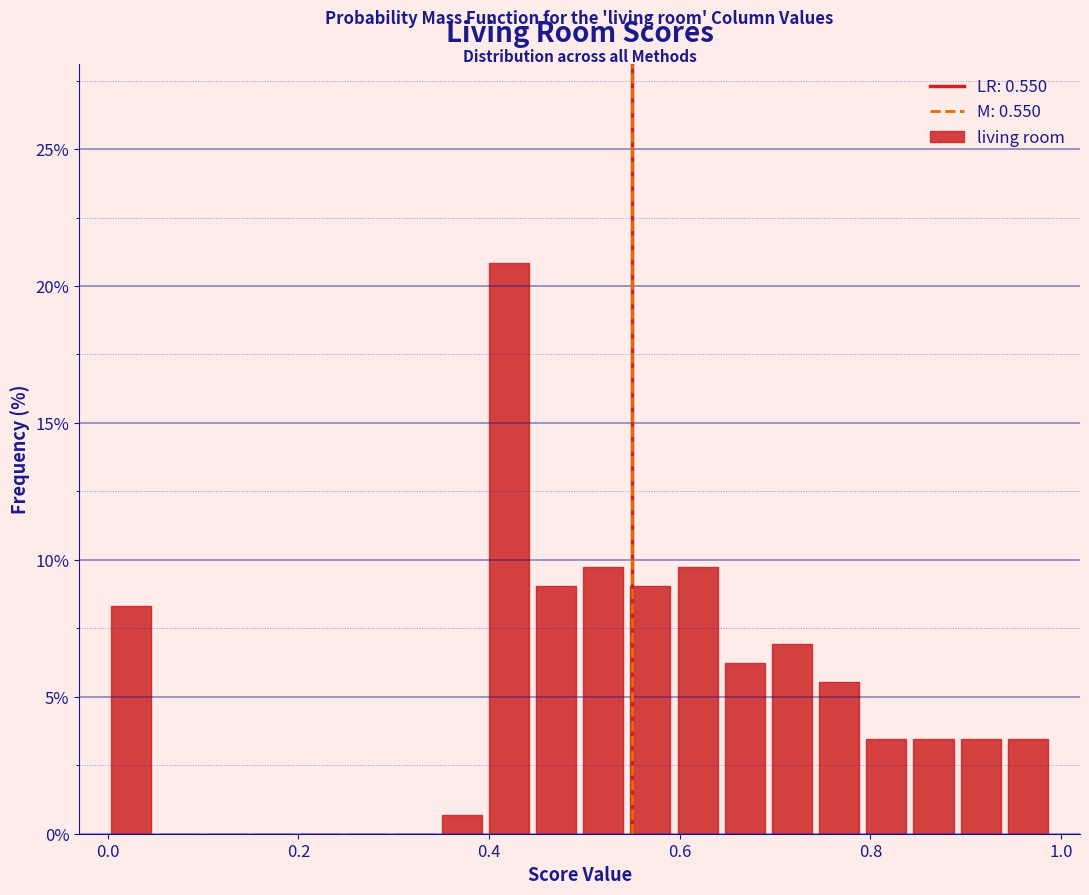

Read against the x-axis, roughly where is the centre of the tallest bar?

0.42